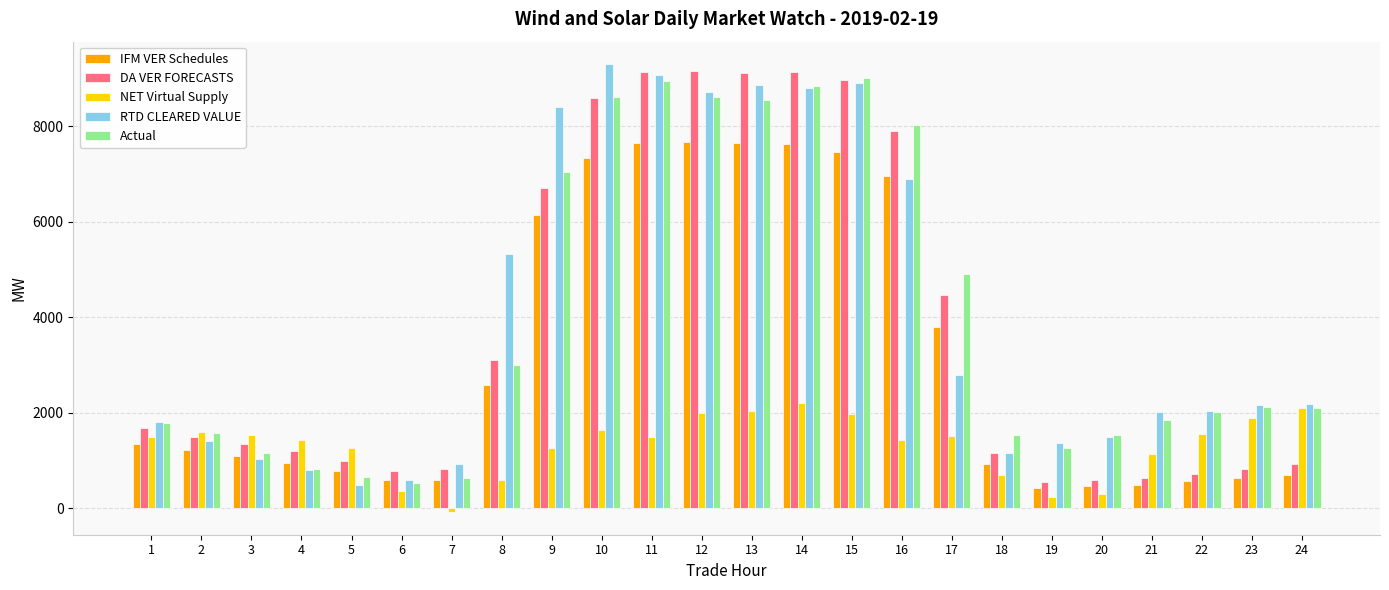

Which label corresponds to the smallest value in the chart?

7